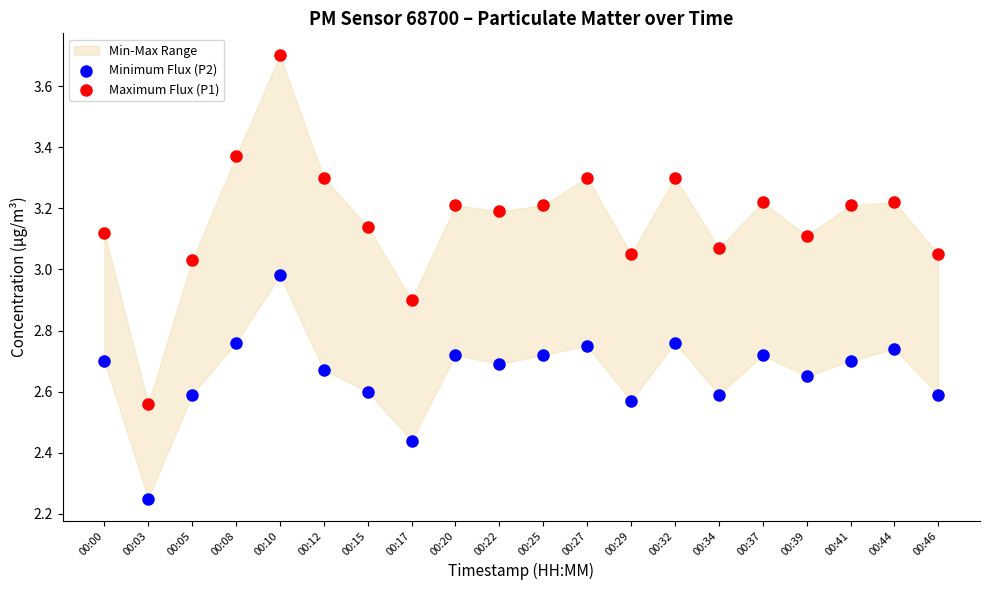

Which series reaches the minimum Y coordinate?

Minimum Flux (P2)